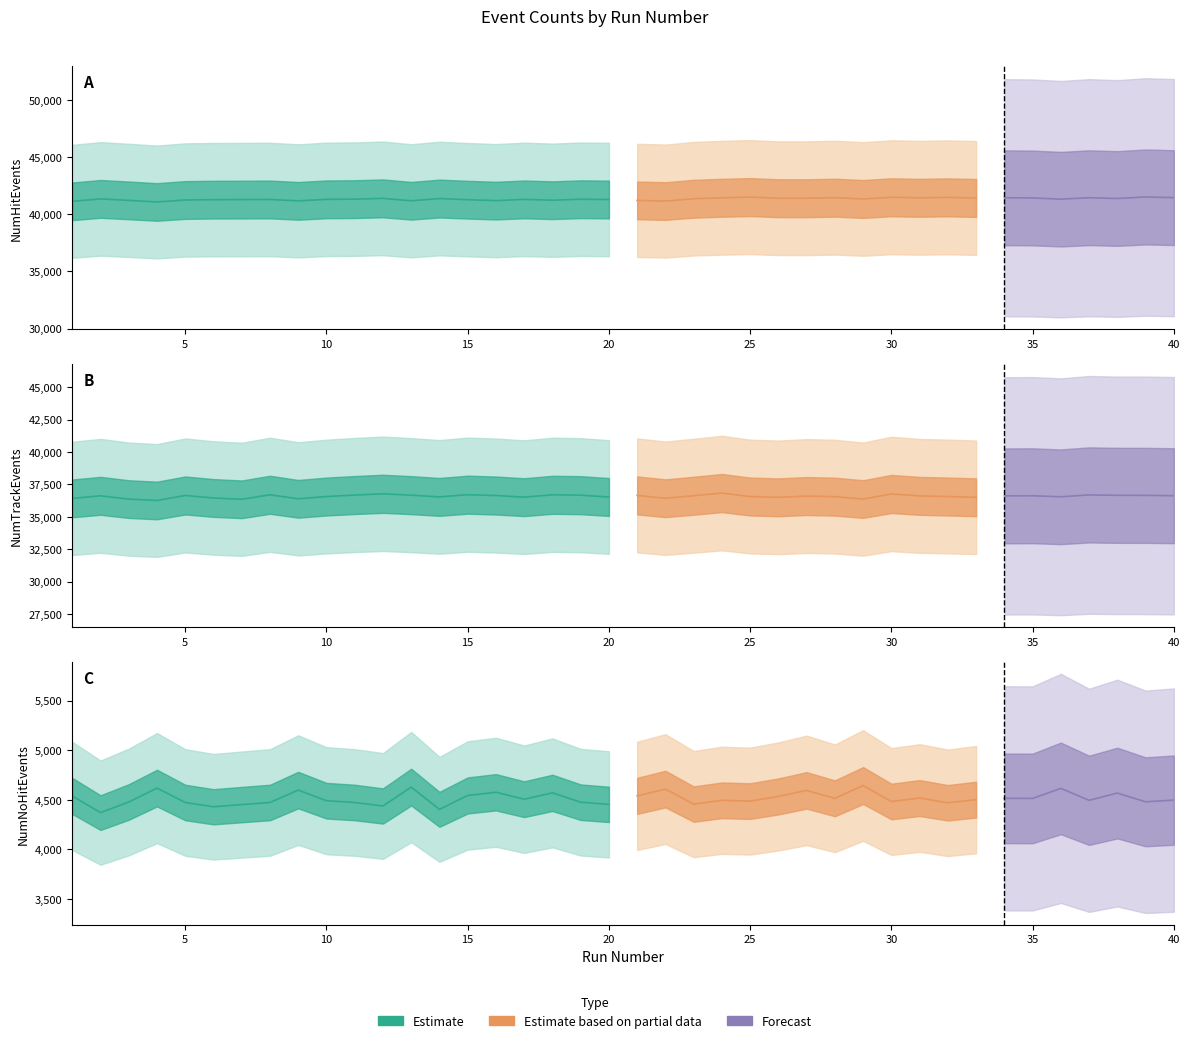

Does the chart display data point markers on the line(s)?

No